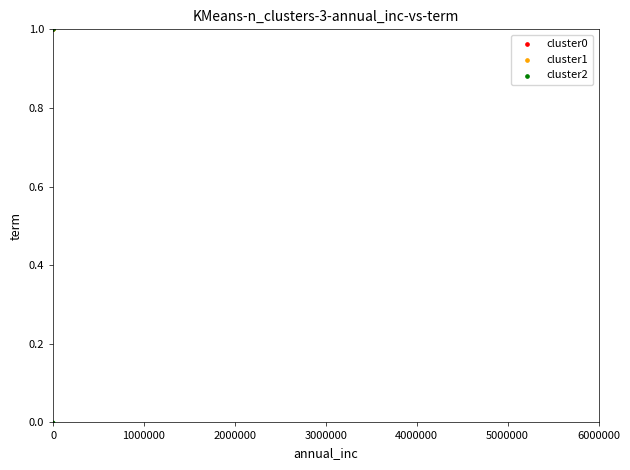

Which series contains the lowest Y value?

cluster2